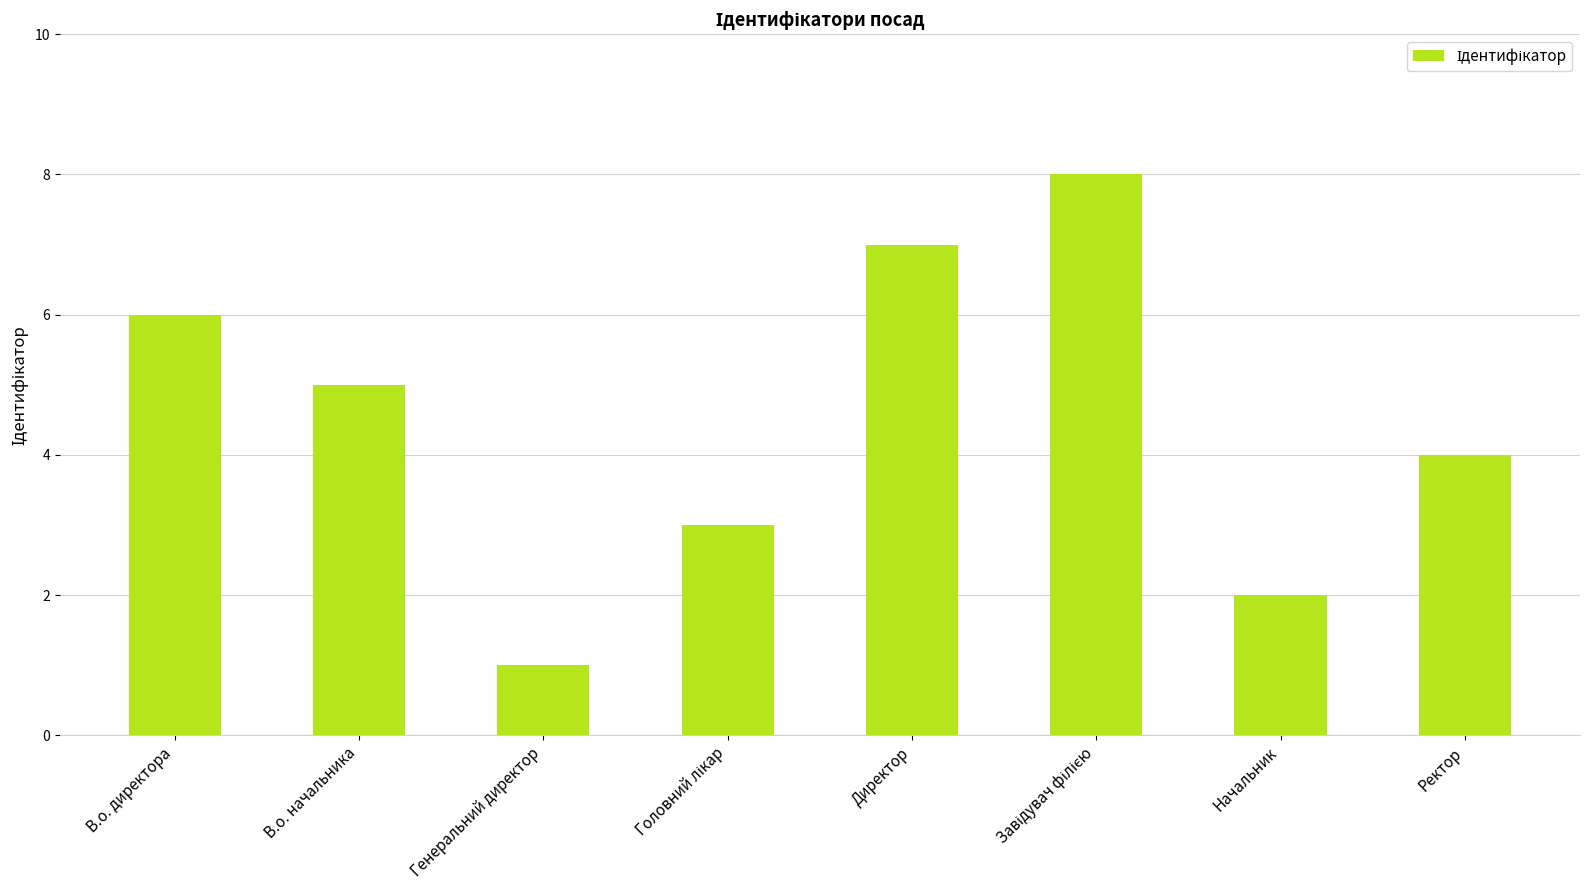

What value does the data have at В.о. директора?

6